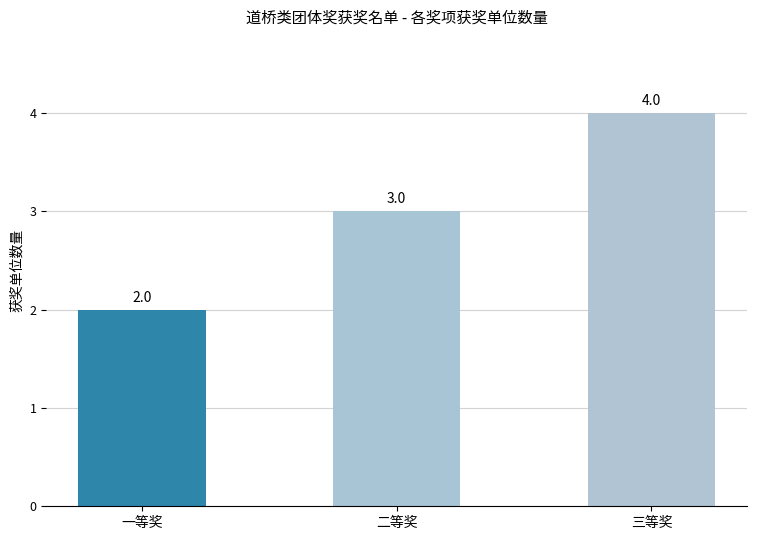

True or false: the data shows 3 at 二等奖.

True